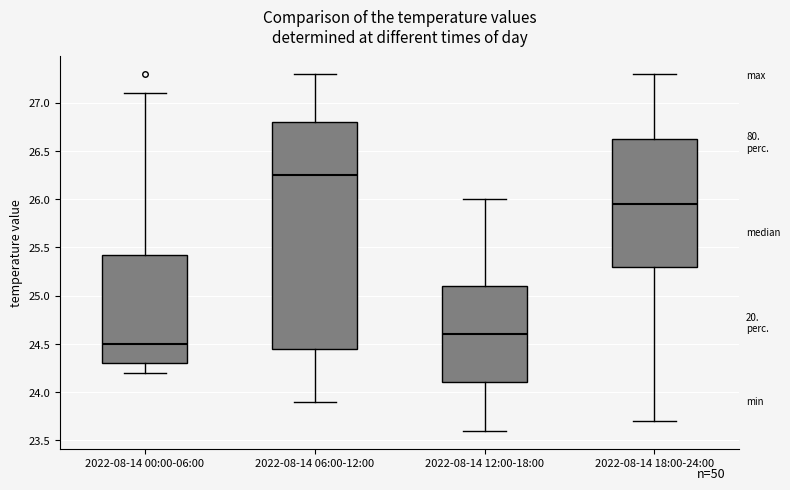

Reading left to right, read every box against the y-axis: the position of its median line, the range the box covers, and the ends of its whiskers. The values are not printed on the chart, so give them approximately, as read against the axis.

2022-08-14 00:00-06:00: median 24.50, box 24.30 to 25.45, whiskers 24.20 to 27.10
2022-08-14 06:00-12:00: median 26.25, box 24.45 to 26.80, whiskers 23.90 to 27.30
2022-08-14 12:00-18:00: median 24.60, box 24.10 to 25.10, whiskers 23.60 to 26.00
2022-08-14 18:00-24:00: median 25.95, box 25.30 to 26.65, whiskers 23.70 to 27.30